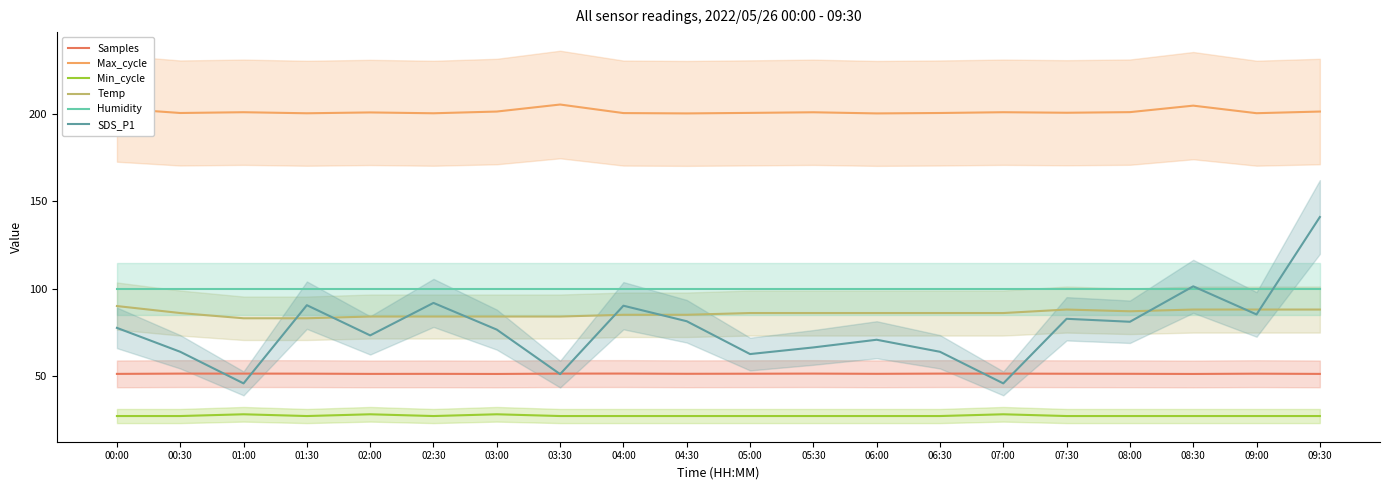

In Max_cycle, how many points are lower than both neighbors (excluding endpoints)?

7